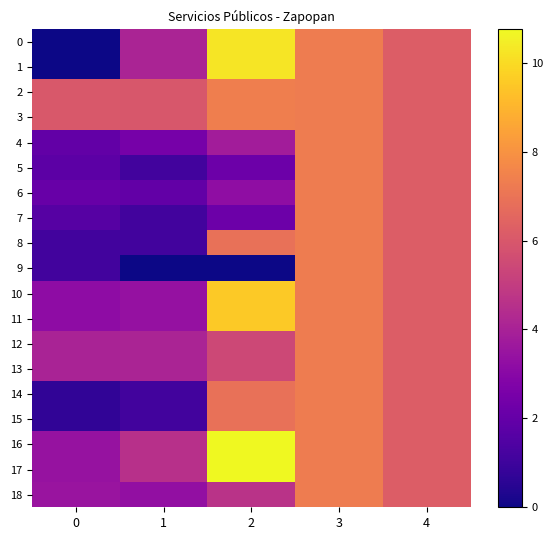

Which has a higher value, 4 or 1?

4